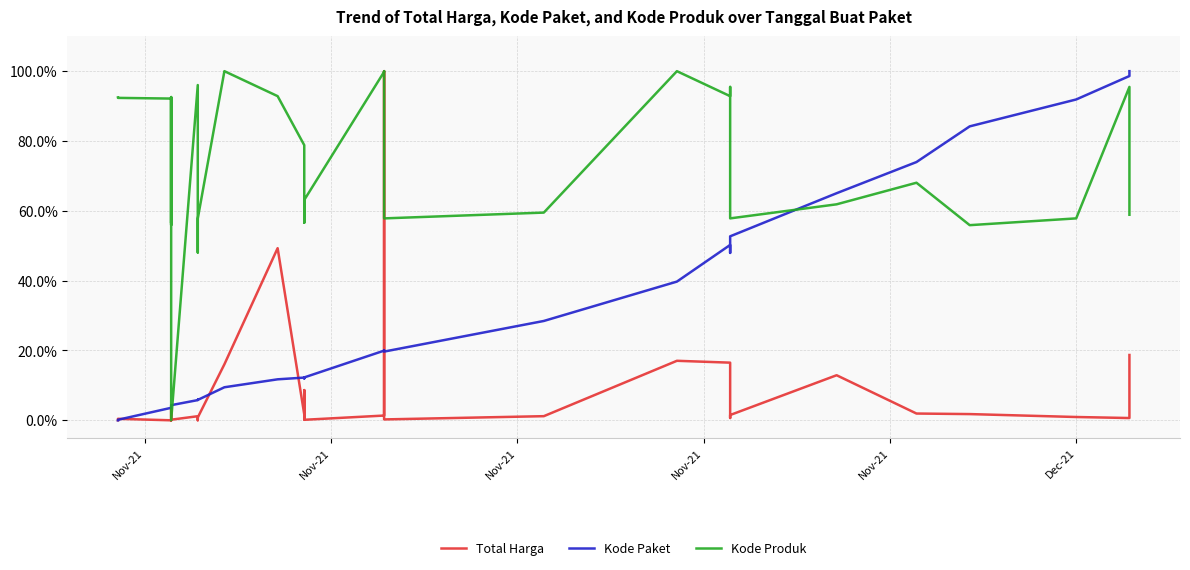

How many lines are shown in the chart?

3